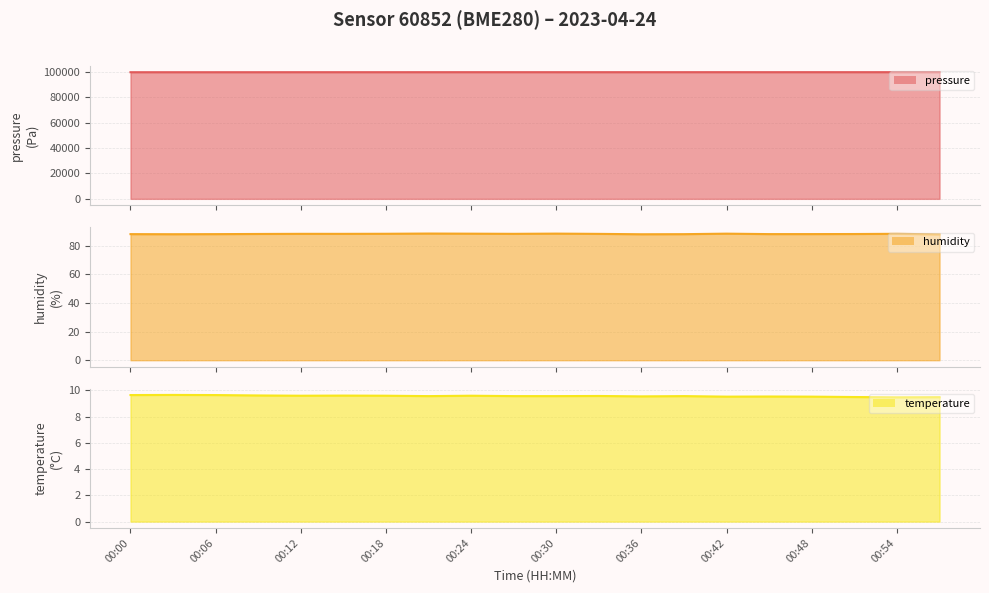

What are all the series names shown in the legend?

pressure, humidity, temperature